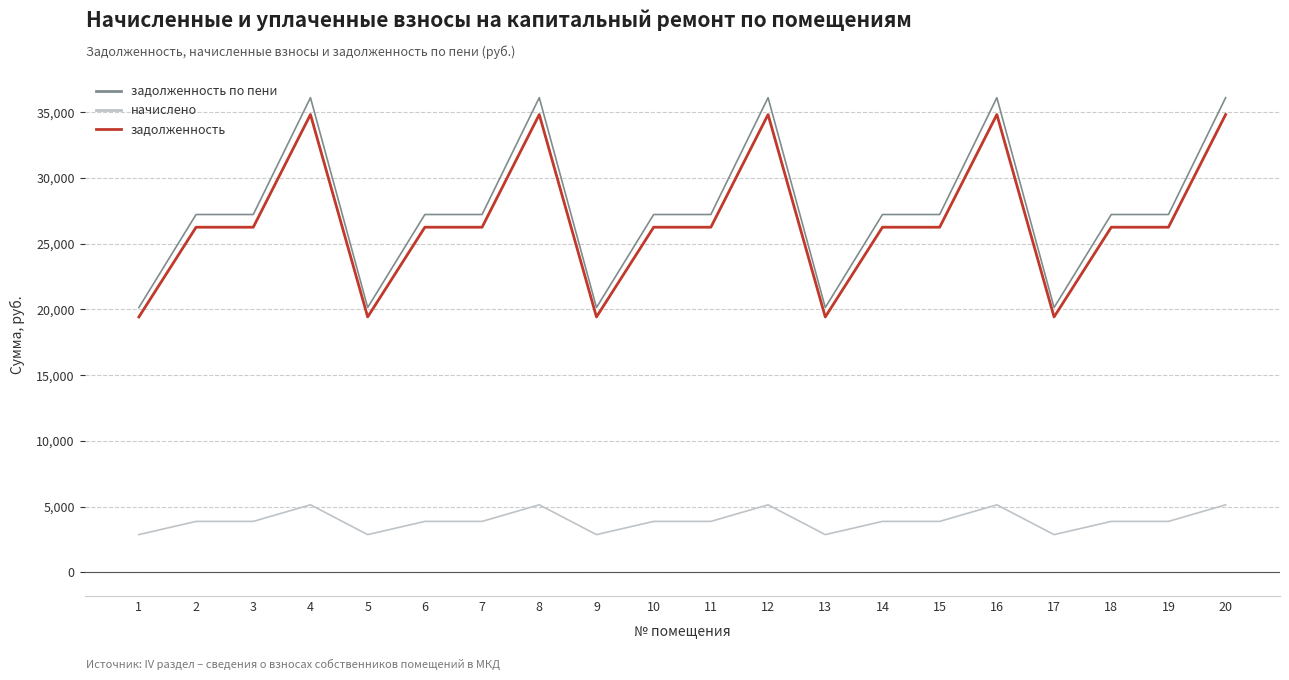

Reading left to right, transcribe all the data shown in this chart.

задолженность по пени: 20143.9	27224.4	27224.4	36116.4	20143.9	27224.4	27224.4	36116.4	20143.9	27224.4	27224.4	36116.4	20143.9	27224.4	27224.4	36116.4	20143.9	27224.4	27224.4	36116.4
начислено: 2862.6	3868.8	3868.8	5132.4	2862.6	3868.8	3868.8	5132.4	2862.6	3868.8	3868.8	5132.4	2862.6	3868.8	3868.8	5132.4	2862.6	3868.8	3868.8	5132.4
задолженность: 19428.3	26257.2	26257.2	34833.3	19428.3	26257.2	26257.2	34833.3	19428.3	26257.2	26257.2	34833.3	19428.3	26257.2	26257.2	34833.3	19428.3	26257.2	26257.2	34833.3